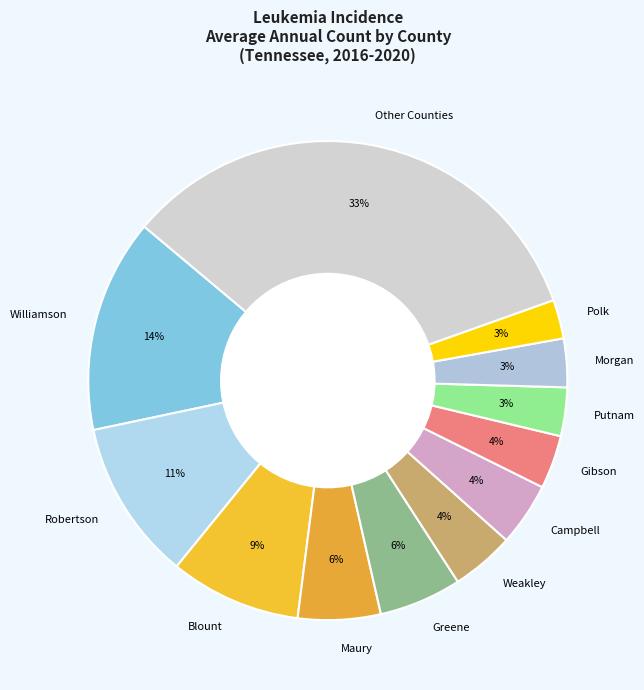

What is the ratio of the value at Morgan to the value at Robertson?

0.3